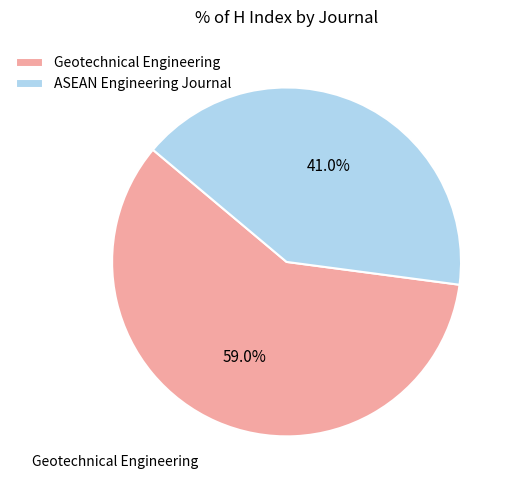

Which has a higher value, ASEAN Engineering Journal or Geotechnical Engineering?

Geotechnical Engineering